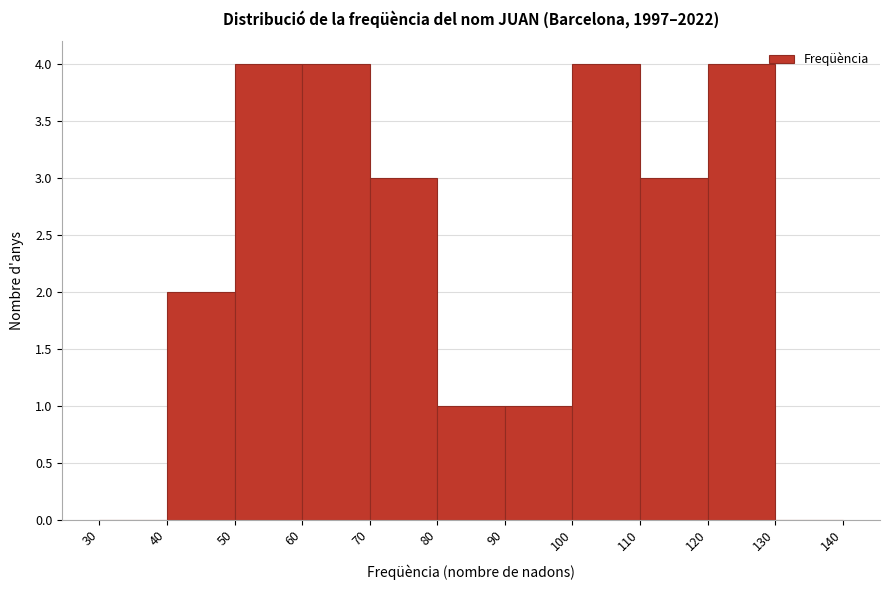

Reading left to right, transcribe this chart: for each bar, give the range it covers on the x-axis and its height. The values are not printed on the chart, so give them approximately, as read against the axis.

30 to 40: 0
40 to 50: 2
50 to 60: 4
60 to 70: 4
70 to 80: 3
80 to 90: 1
90 to 100: 1
100 to 110: 4
110 to 120: 3
120 to 130: 4
130 to 140: 0